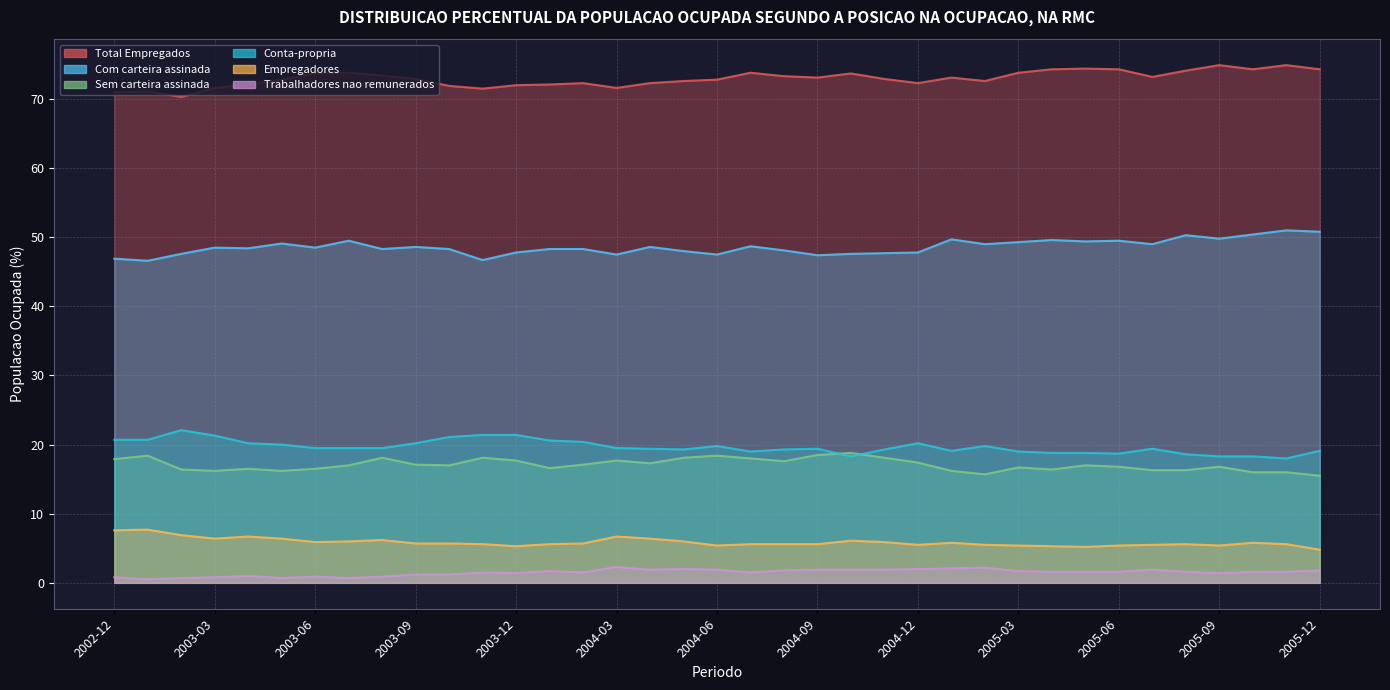

True or false: Com carteira assinada and Trabalhadores nao remunerados intersect in this chart.

False